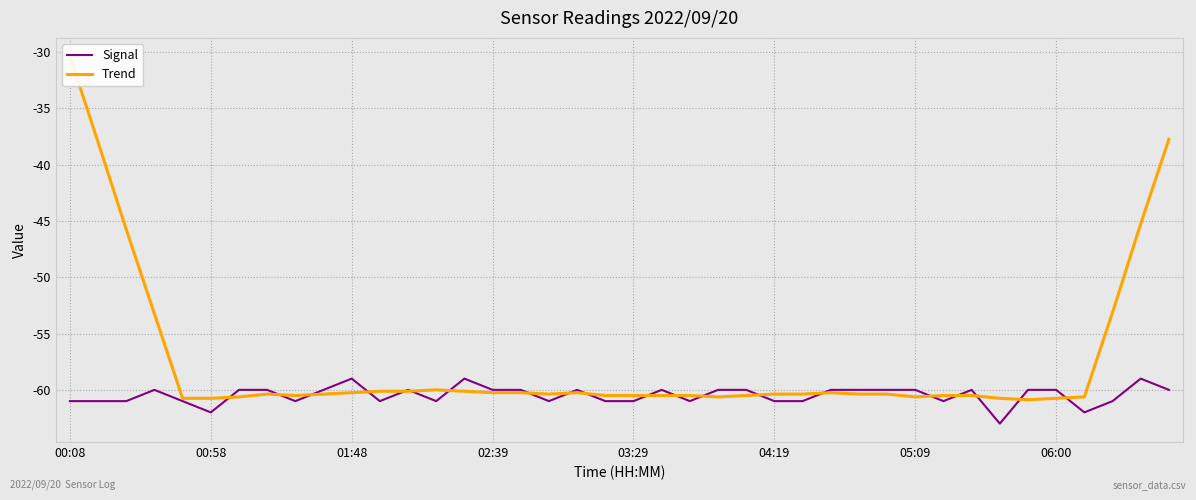

Count the number of categories in the chart.

40